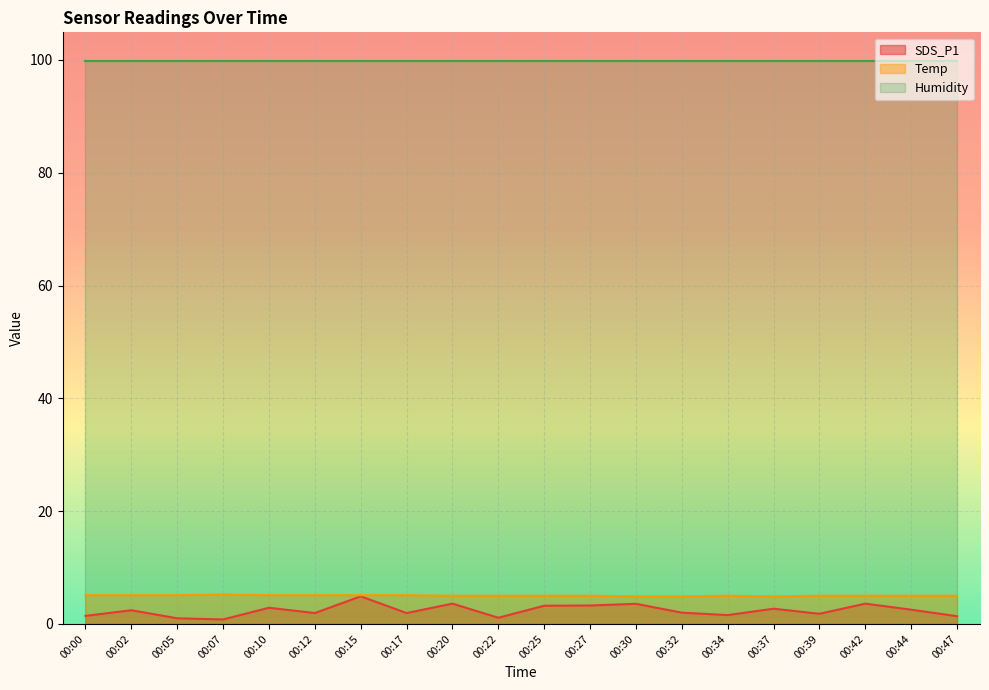

Where is the first local maximum for Temp?

00:07